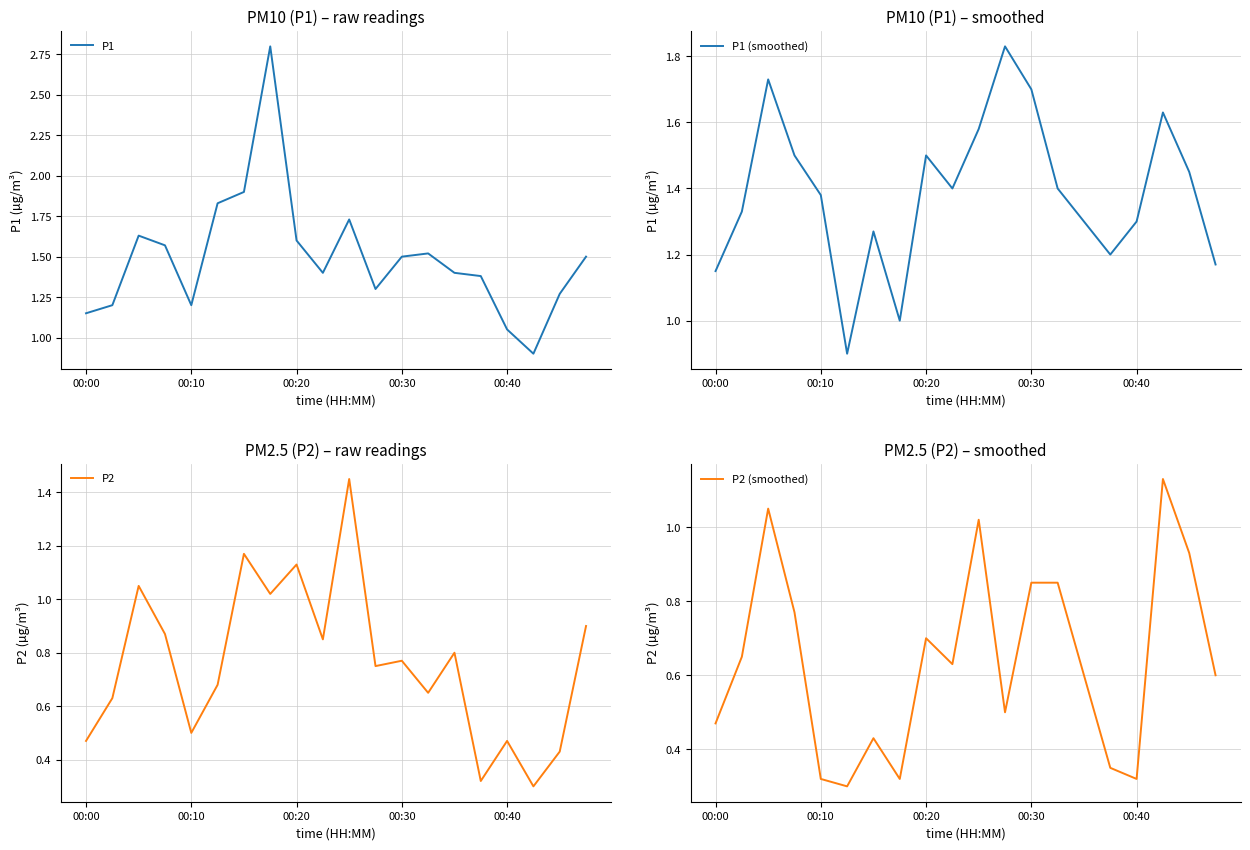

What is the average value of the P2 series?

0.8